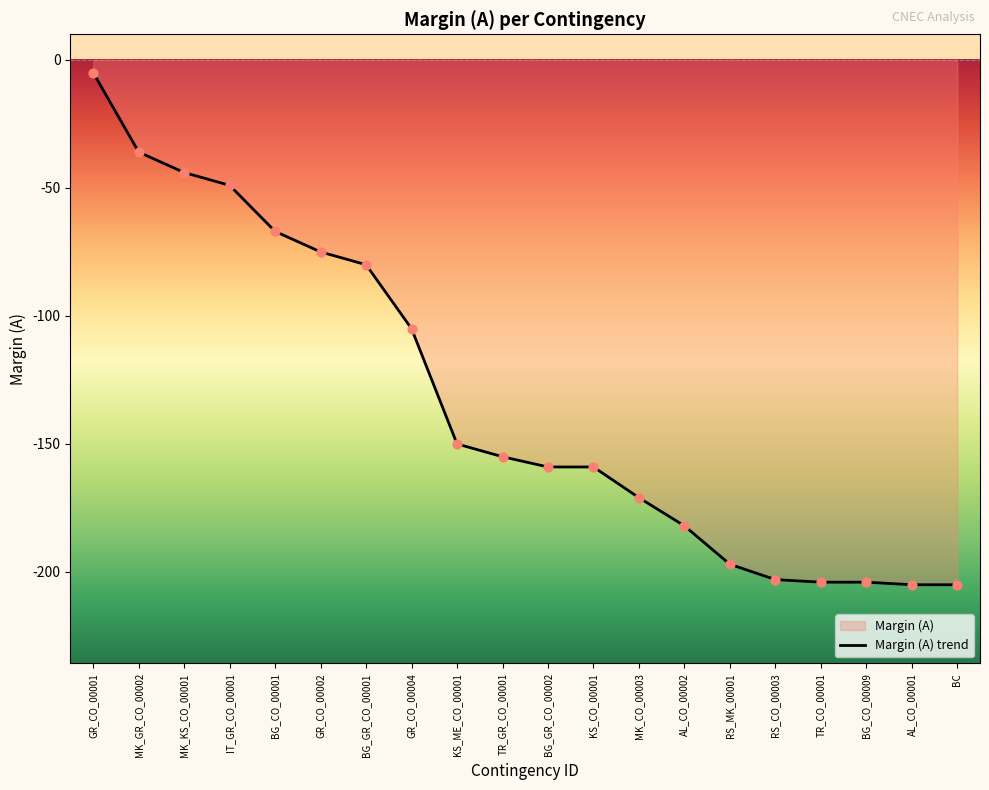

Which has a higher value, RS_MK_00001 or TR_GR_CO_00001?

TR_GR_CO_00001